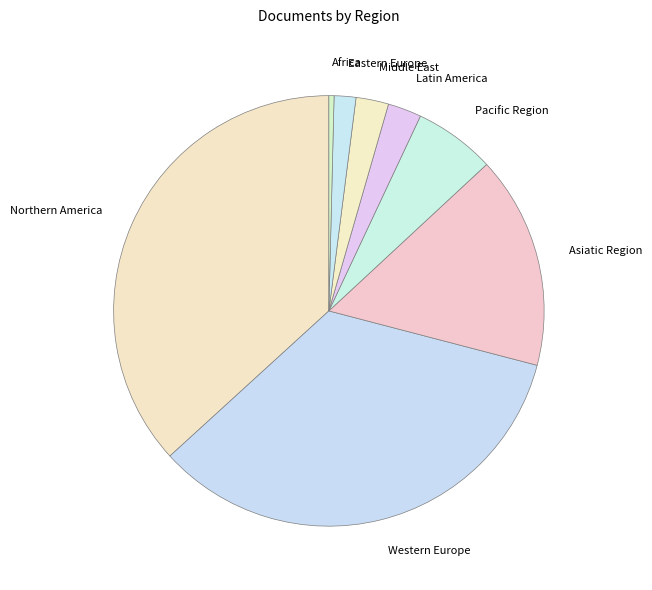

Which category has the smallest portion of the pie?

Africa